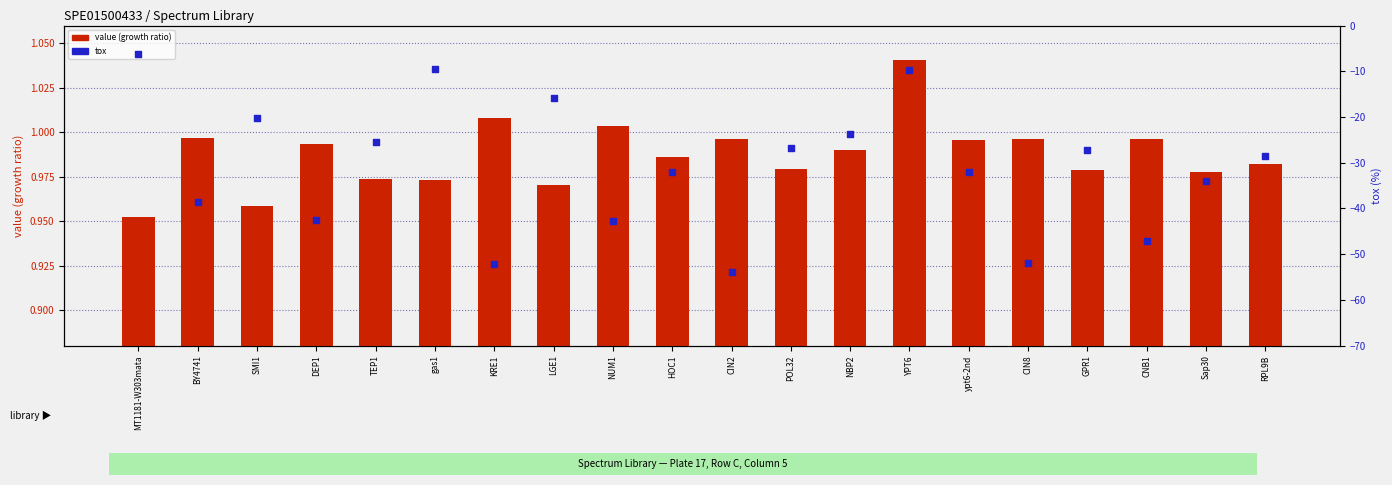

Is the value of tox value at ypt6-2nd greater than the value of value (growth ratio) at TEP1?

No